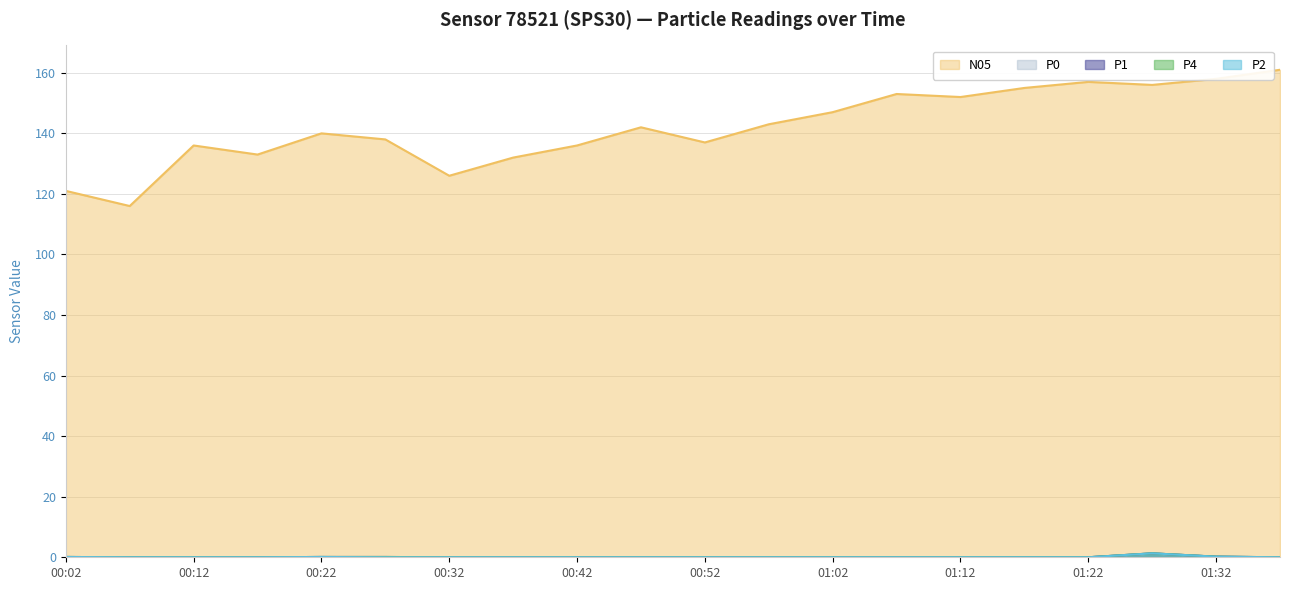

What position from the right is 00:37?

13